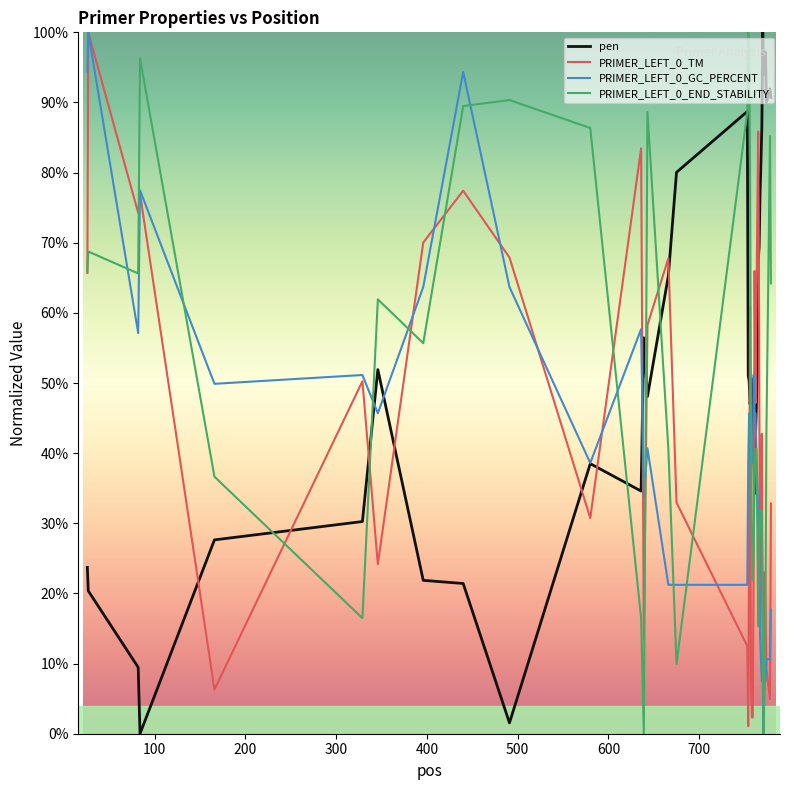

What is the maximum value for PRIMER_LEFT_0_TM?

100.0